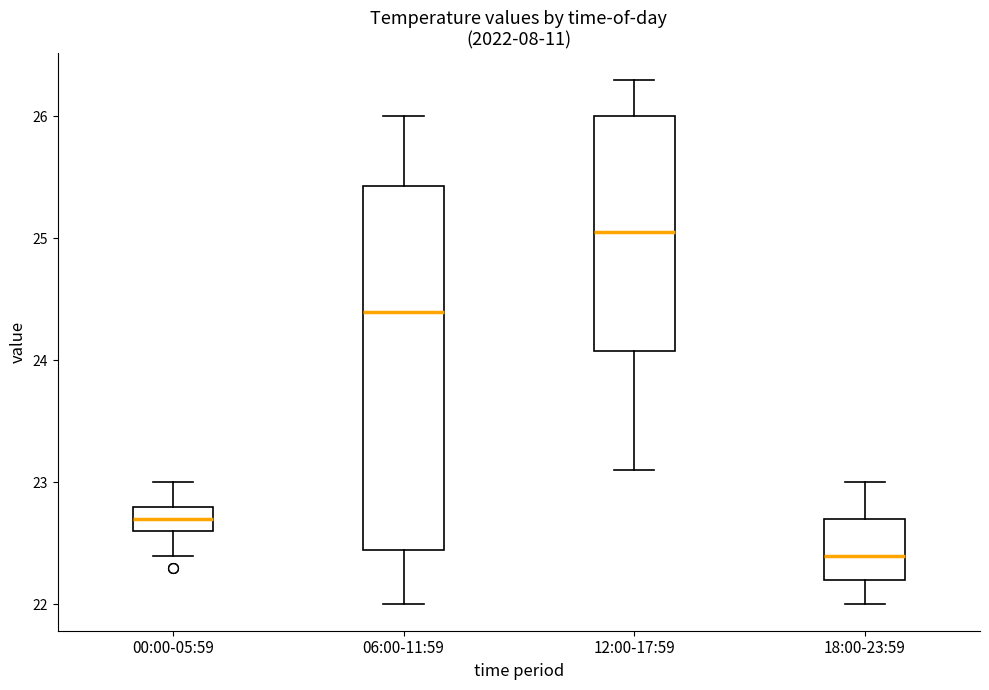

Where does the median line of the box for 06:00-11:59 sit on the y-axis? The values are not printed on the chart, so give them approximately, as read against the axis.

24.4